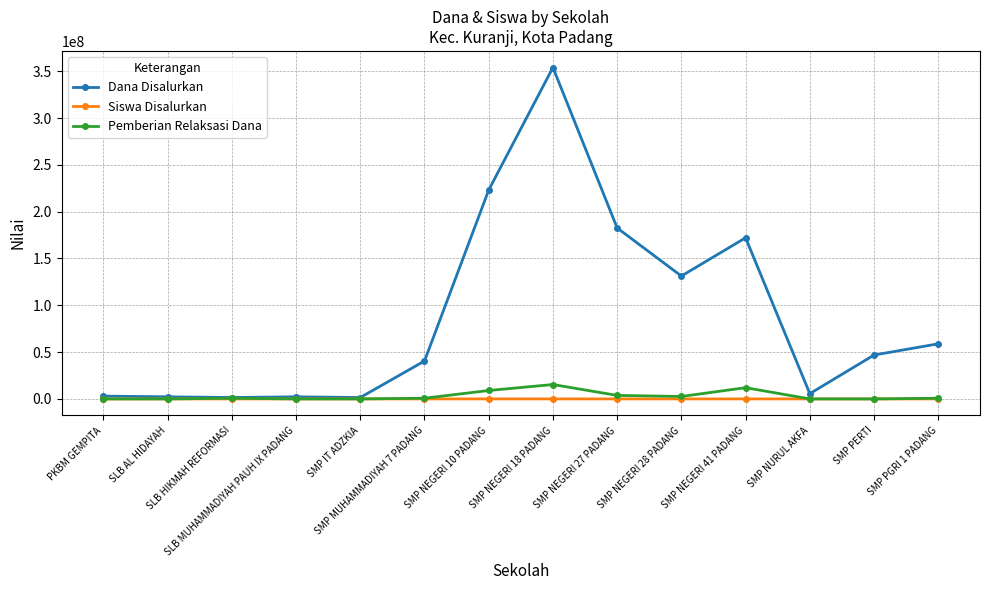

What is the label of the 10th point from the right?

SMP IT ADZKIA